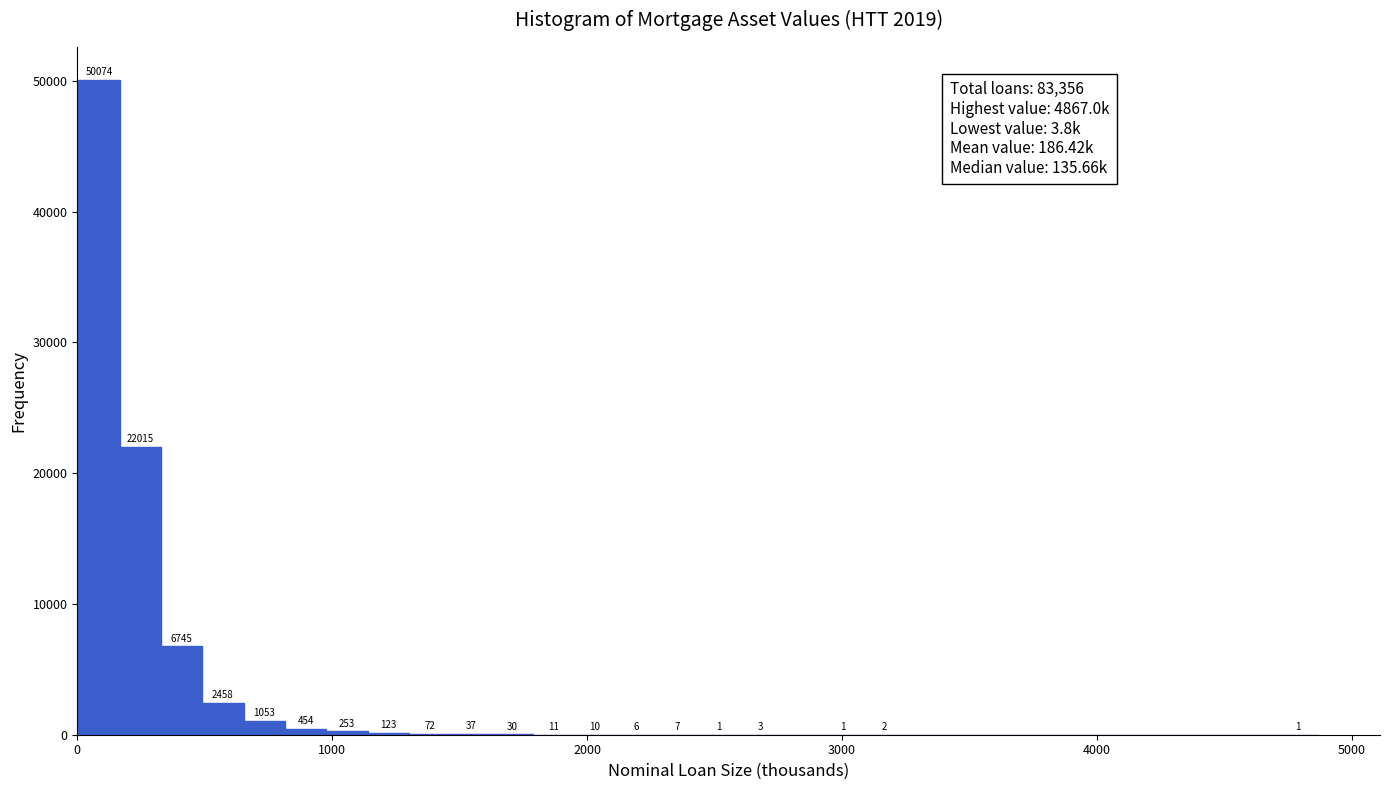

Read against the x-axis, roughly where is the centre of the tallest bar?

100